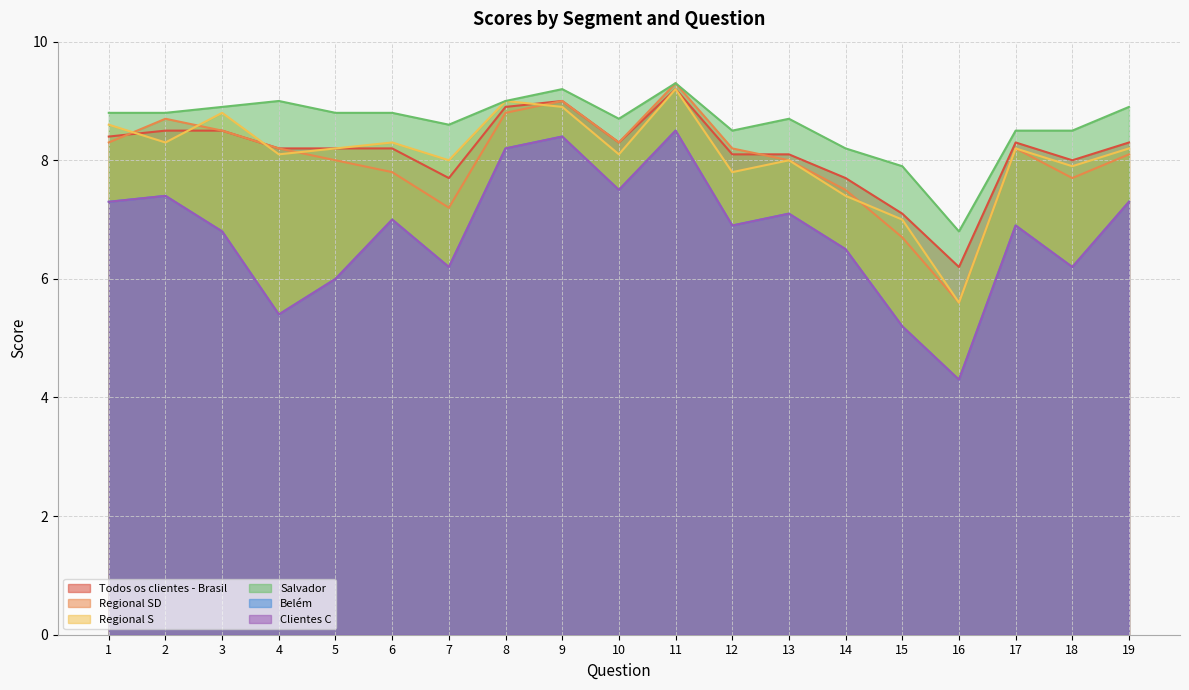

What is the difference between the highest and lowest values at 5?

2.8